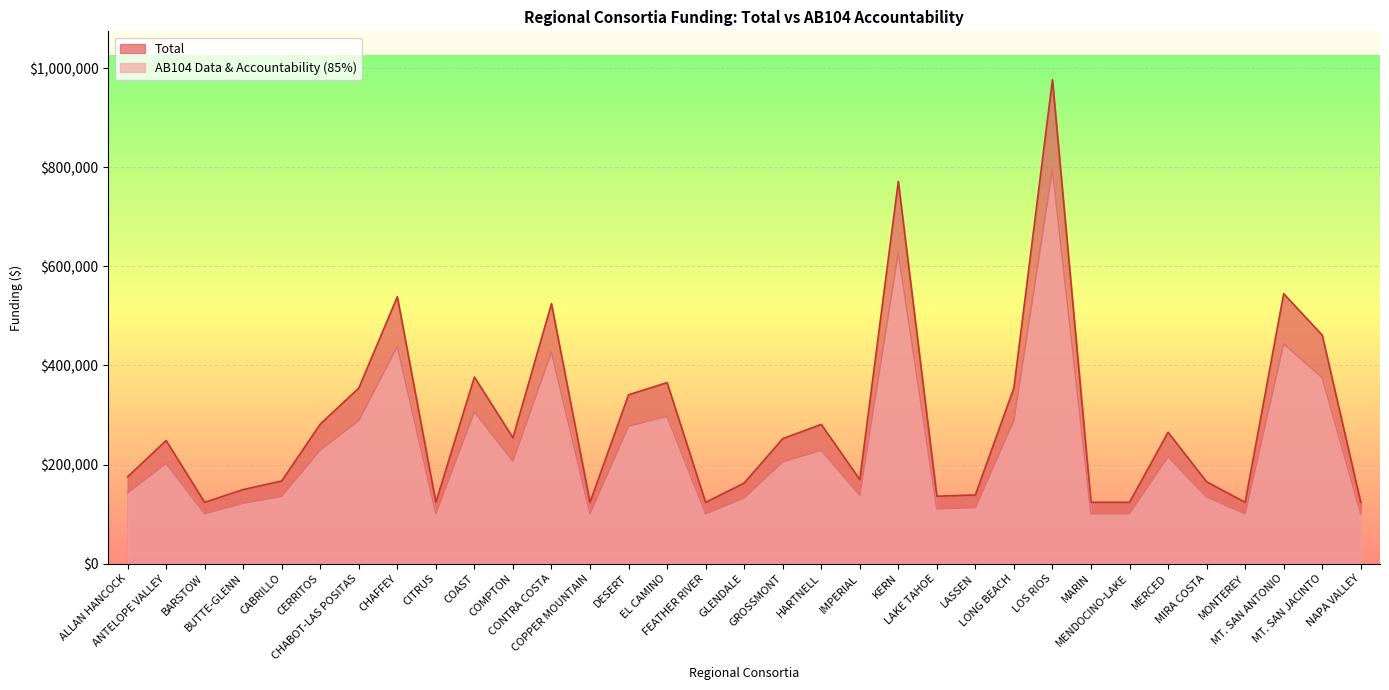

Read the AB104 Data & Aaccountability (85%) value at DESERT, to the nearest 10.

277380